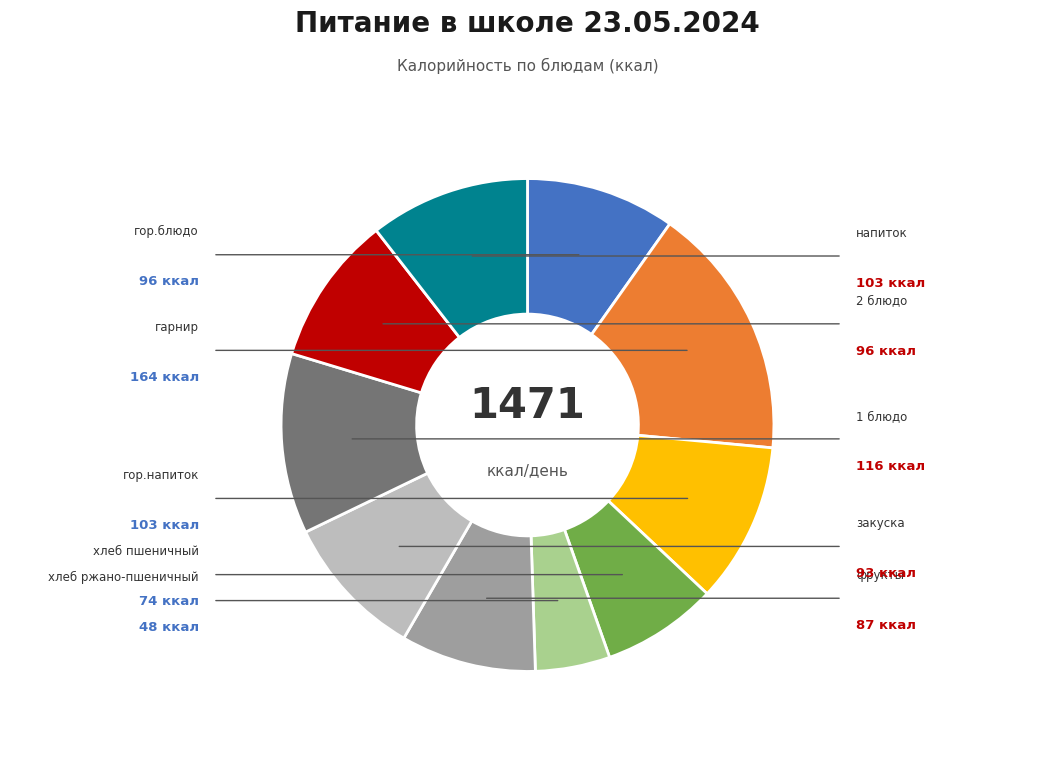

Is there any slice that represents more than half of the pie?

No